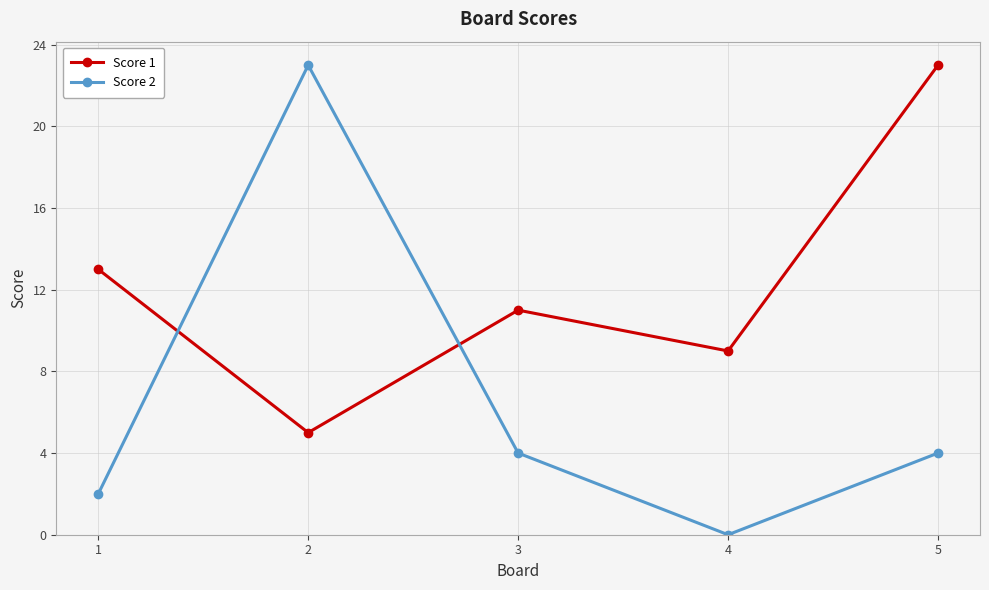

What is the value of the Score 1 point at the 1st from the left?

13